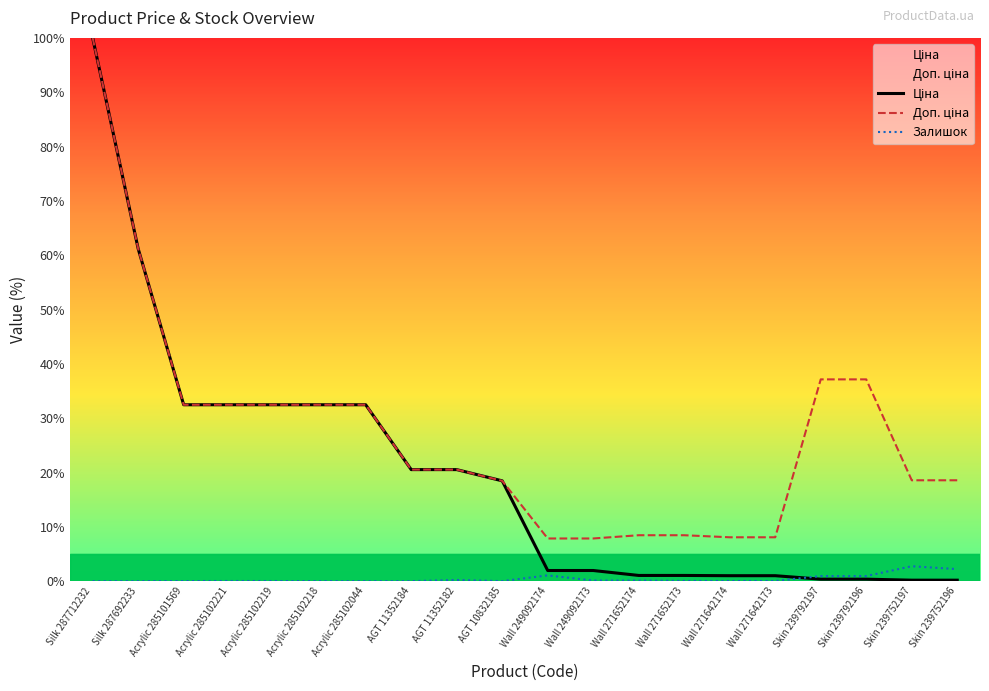

How many lines are shown in the chart?

3